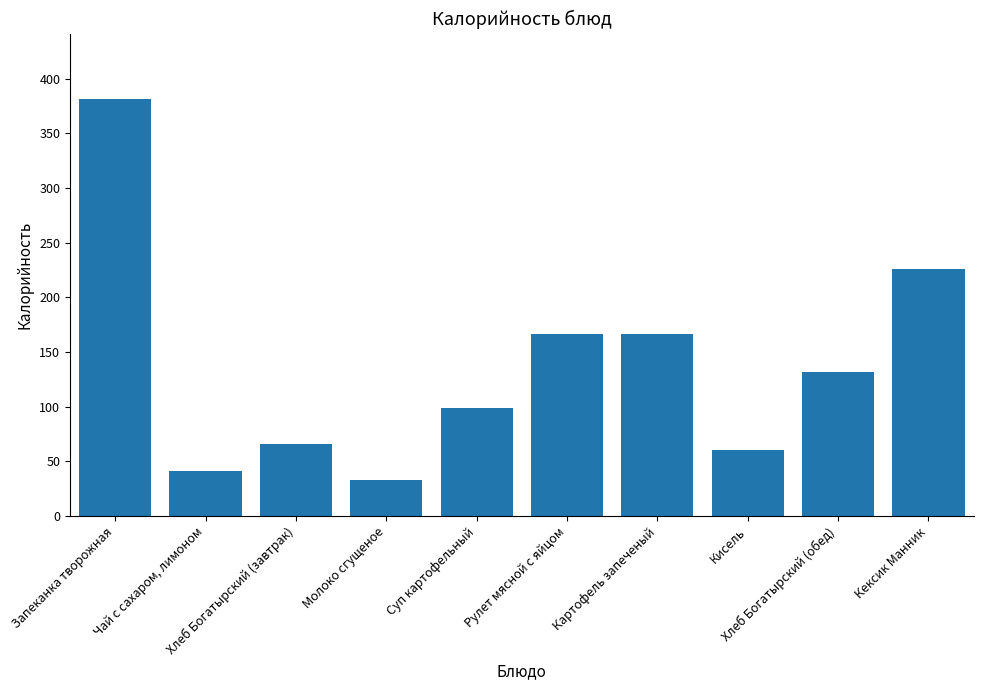

Rank the categories by value from lowest to highest.

Молоко сгущеное, Чай с сахаром, лимоном, Кисель, Хлеб Богатырский (завтрак), Суп картофельный, Хлеб Богатырский (обед), Картофель запеченый, Рулет мясной с яйцом, Кексик Манник, Запеканка творожная